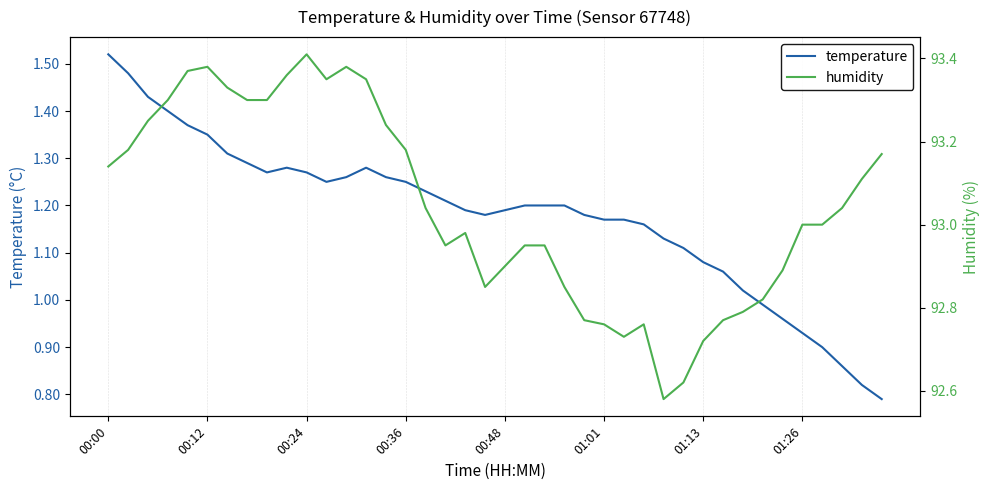

What is the difference between the maximum and minimum values in the humidity series?

0.8